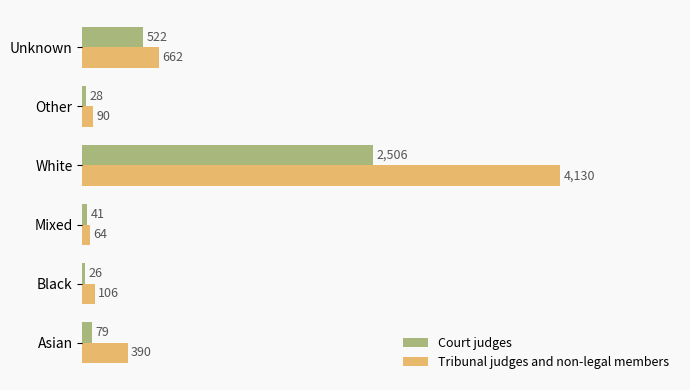

What is the difference between the maximum and minimum values in the Court judges series?

2480